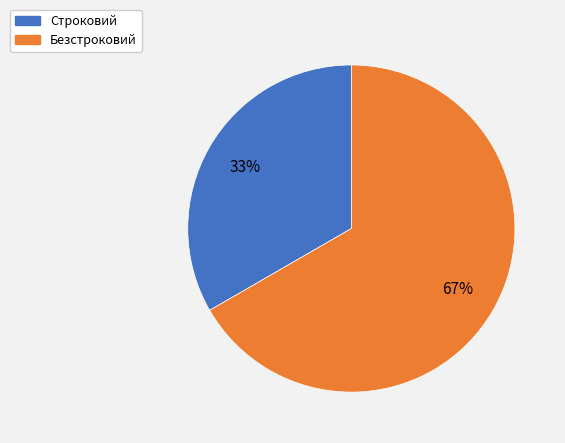

How many slices are in this pie chart?

2